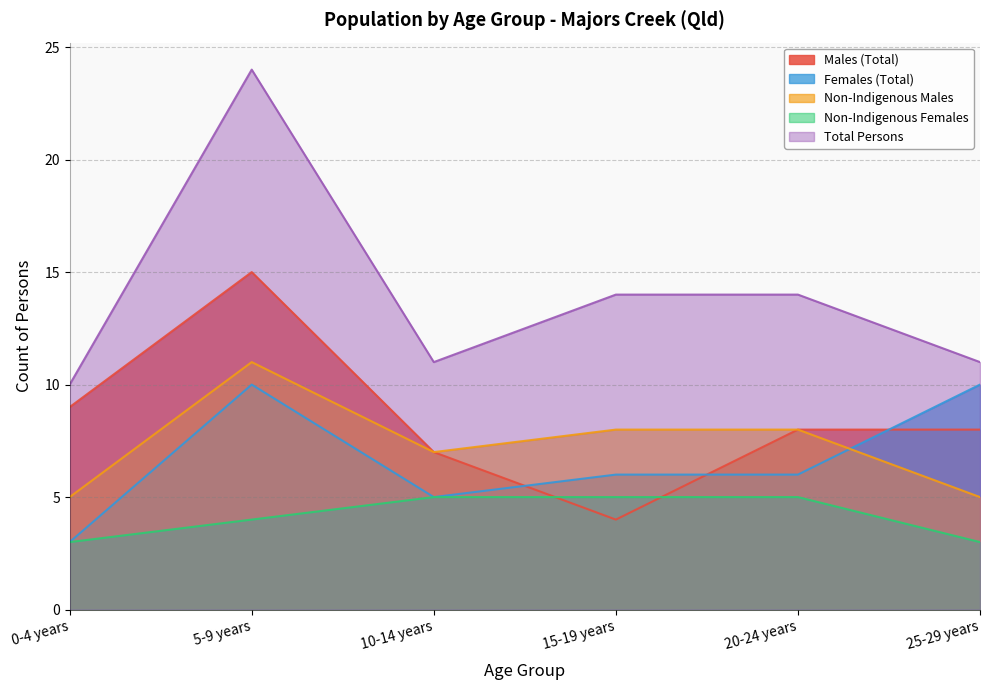

Reading right to left, list all the values displayed in this chart.

Males (Total): 8	8	4	7	15	9
Females (Total): 10	6	6	5	10	3
Non-Indigenous Males: 5	8	8	7	11	5
Non-Indigenous Females: 3	5	5	5	4	3
Total Persons: 11	14	14	11	24	10